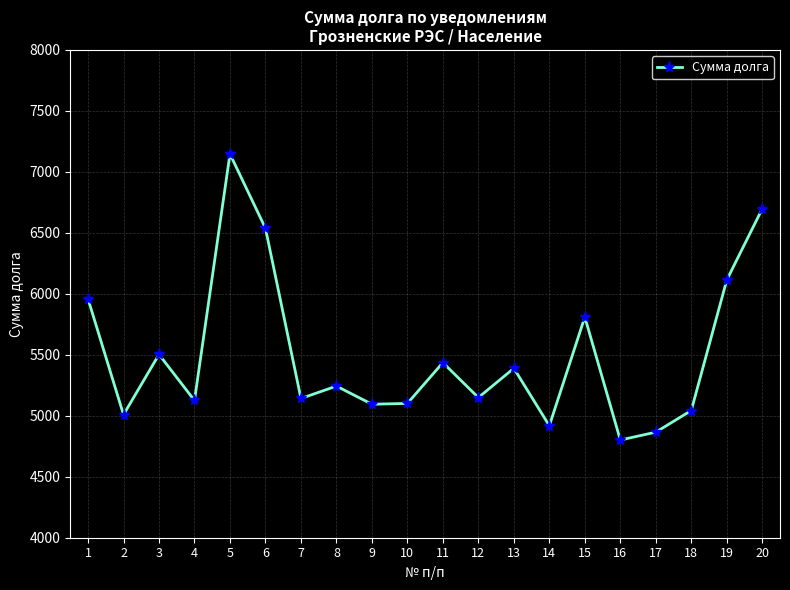

At which label does the data first exceed 5243?

1